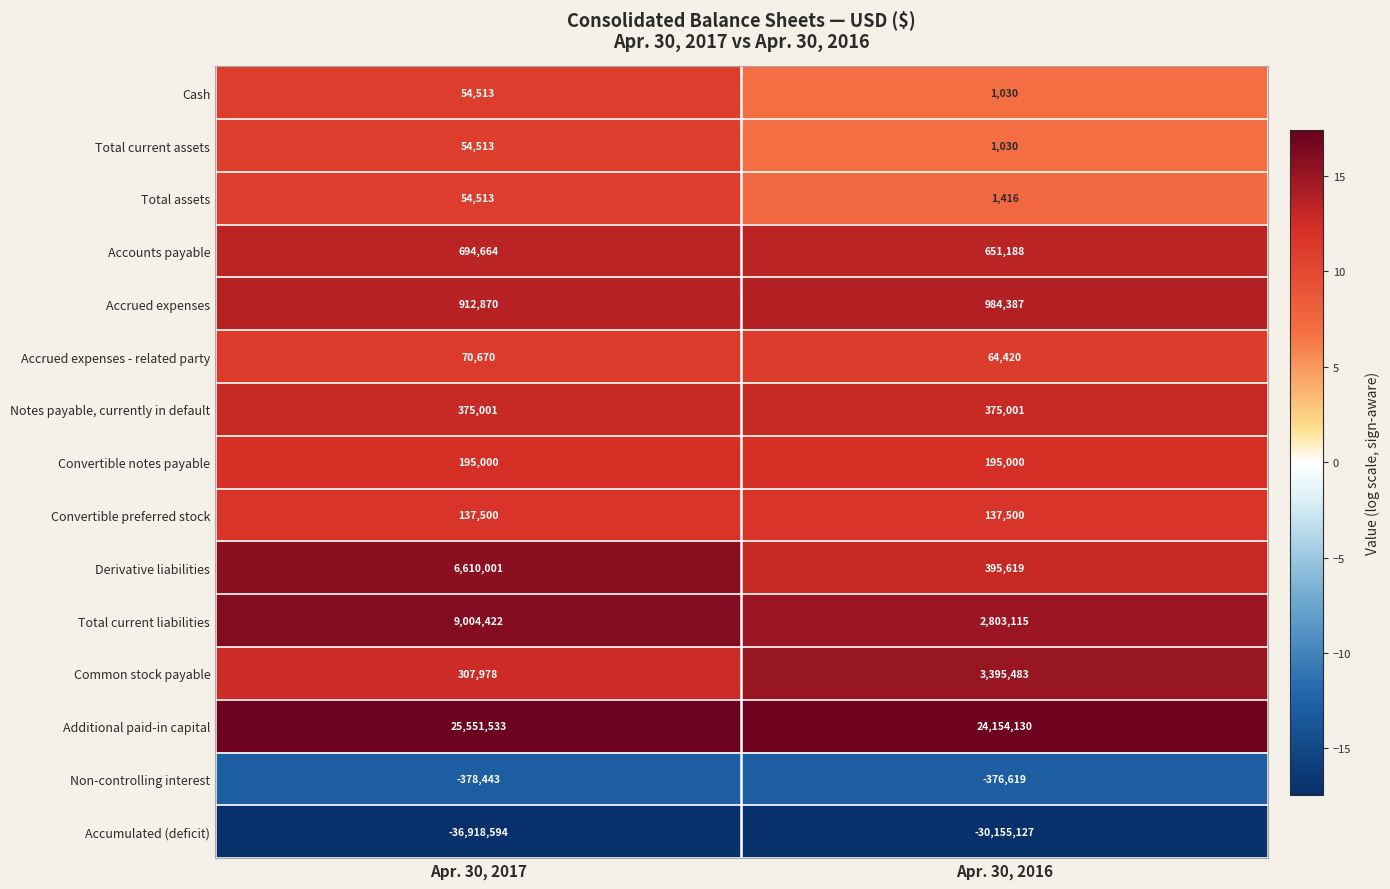

Rank the categories by Accounts payable value from lowest to highest.

Apr. 30, 2016, Apr. 30, 2017